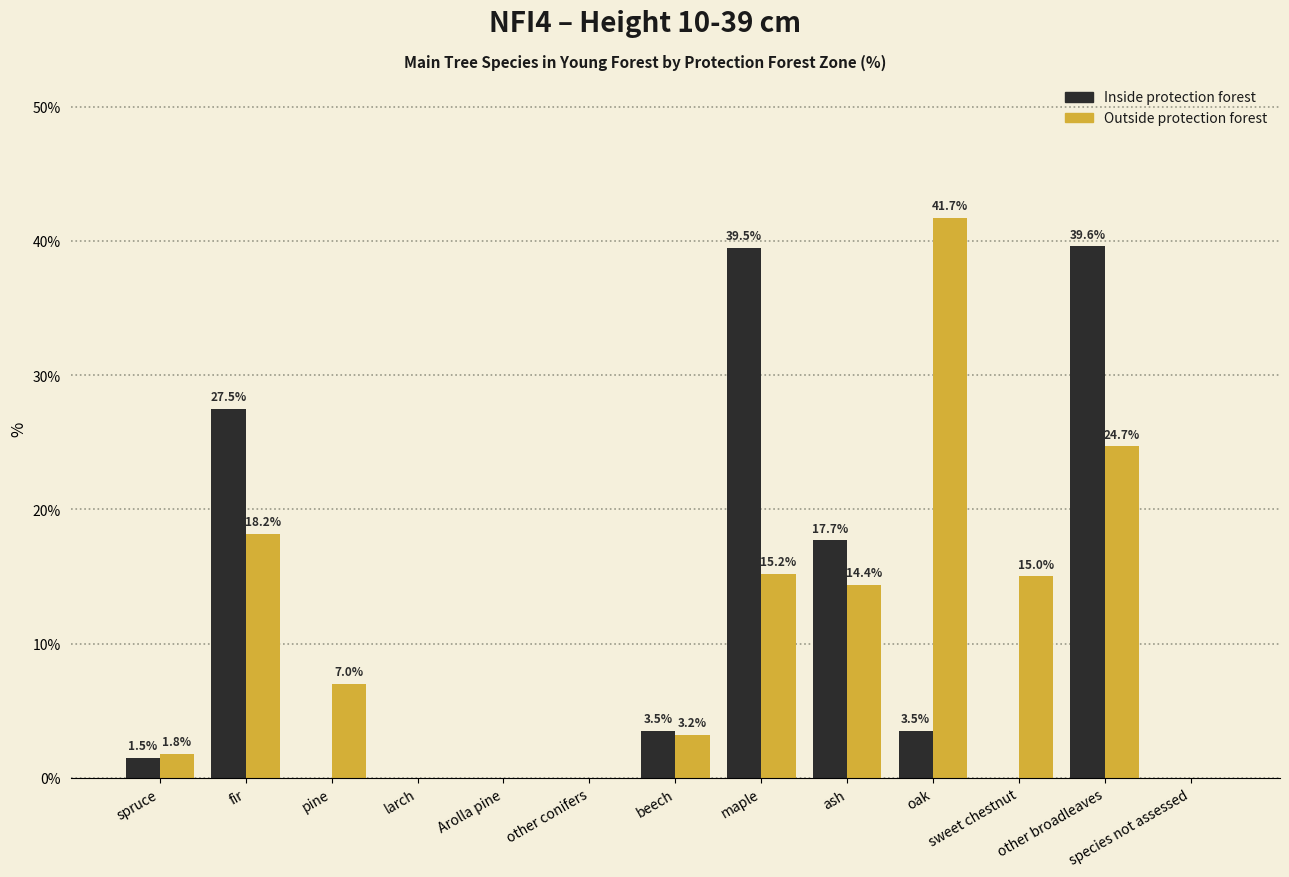

Which category has the highest value across all series?

oak